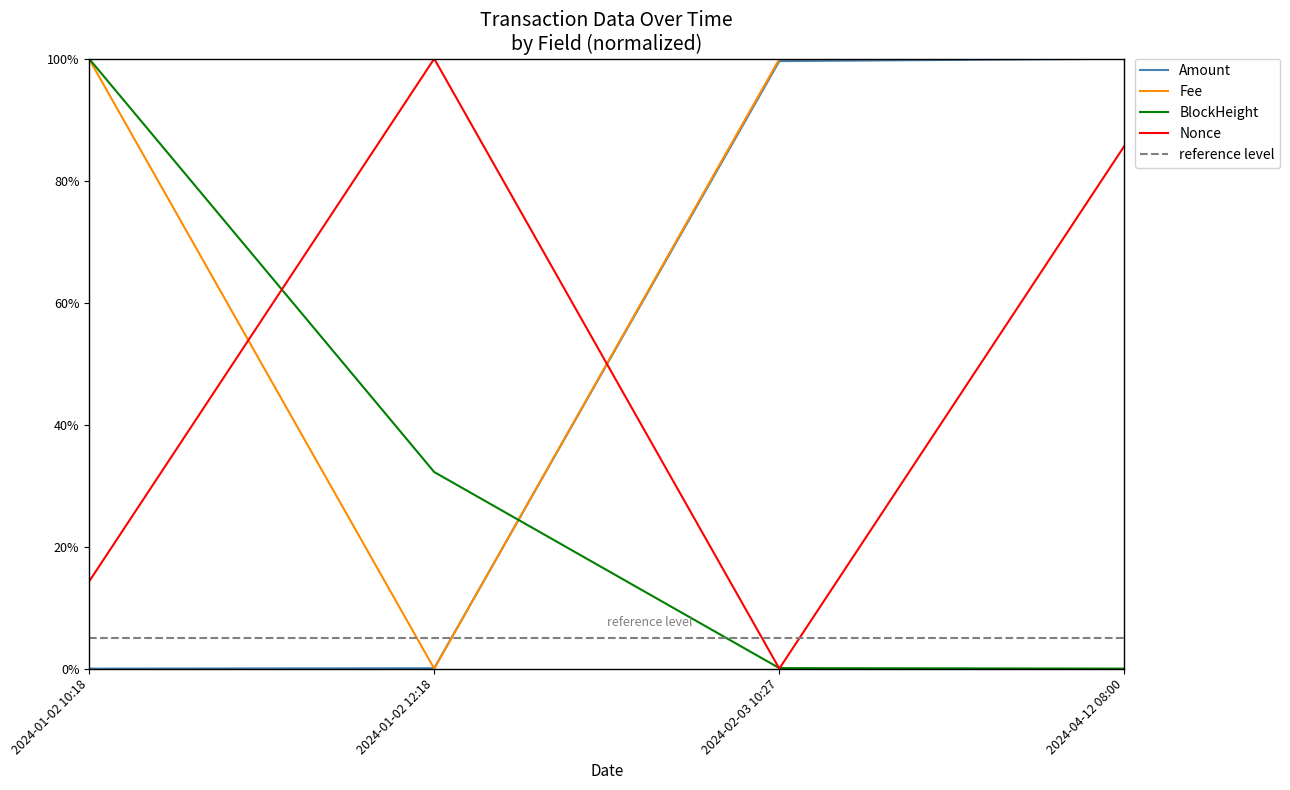

How many data points does each series have?

4